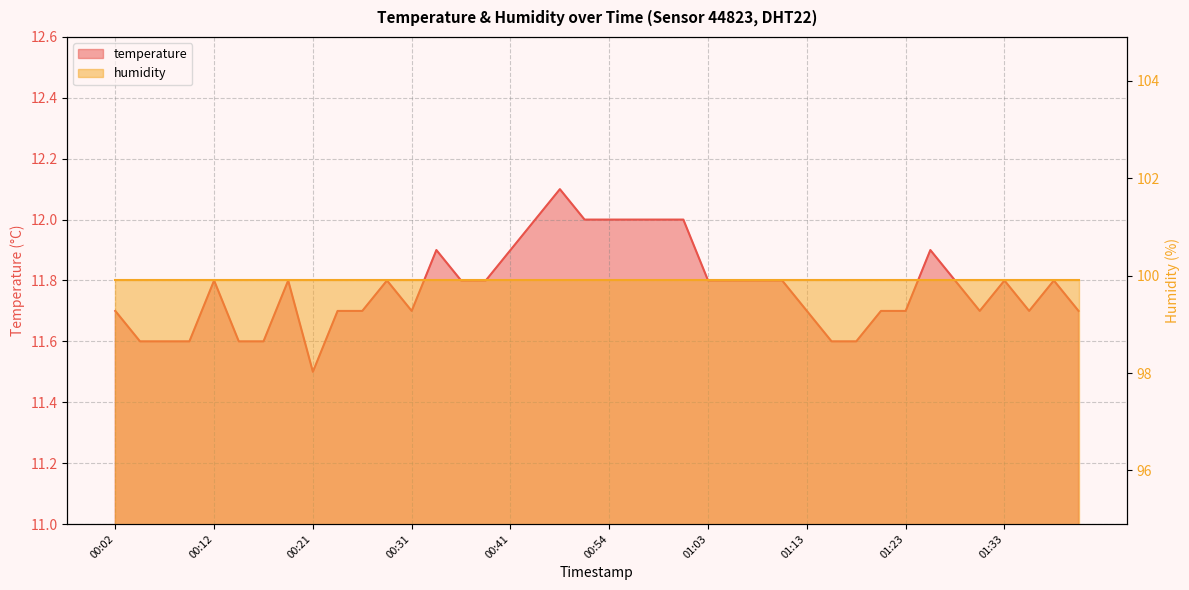

What is the sum of all values?

471.1